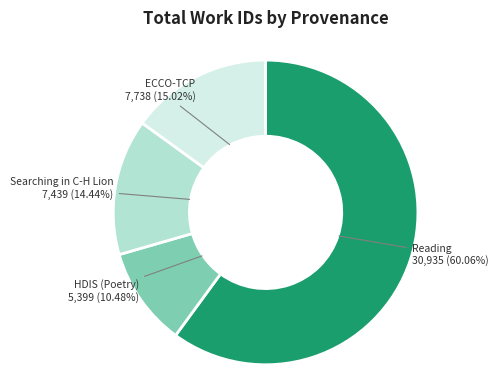

What is the ratio of the value at ECCO-TCP to the value at Reading?

0.3